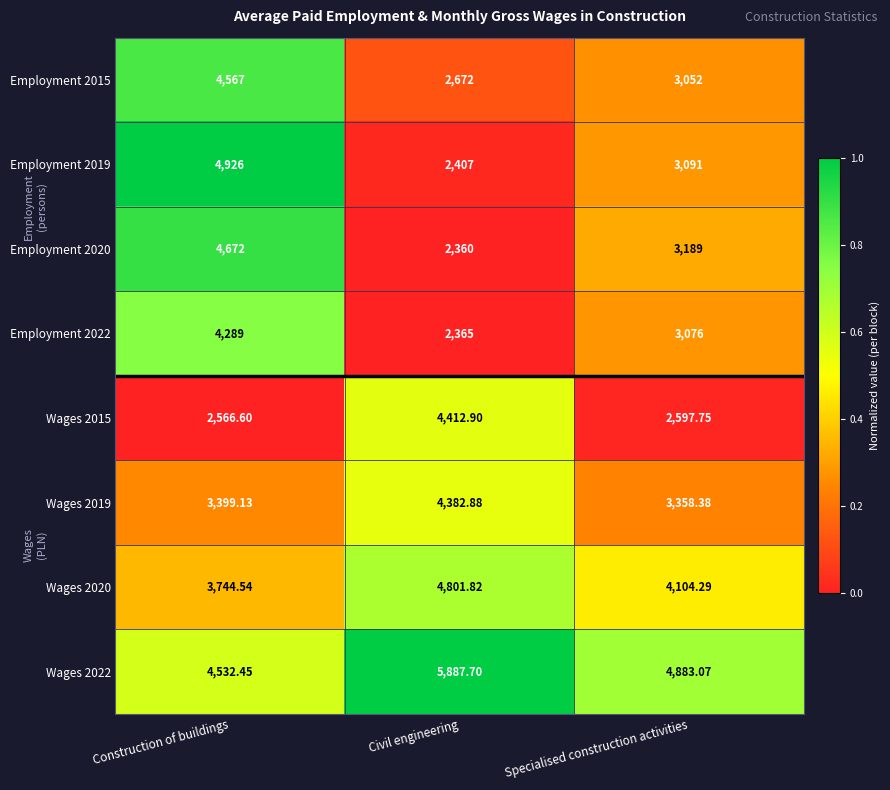

Is the value of Employment 2022 at Construction of buildings greater than the value of Wages 2022 at Civil engineering?

No